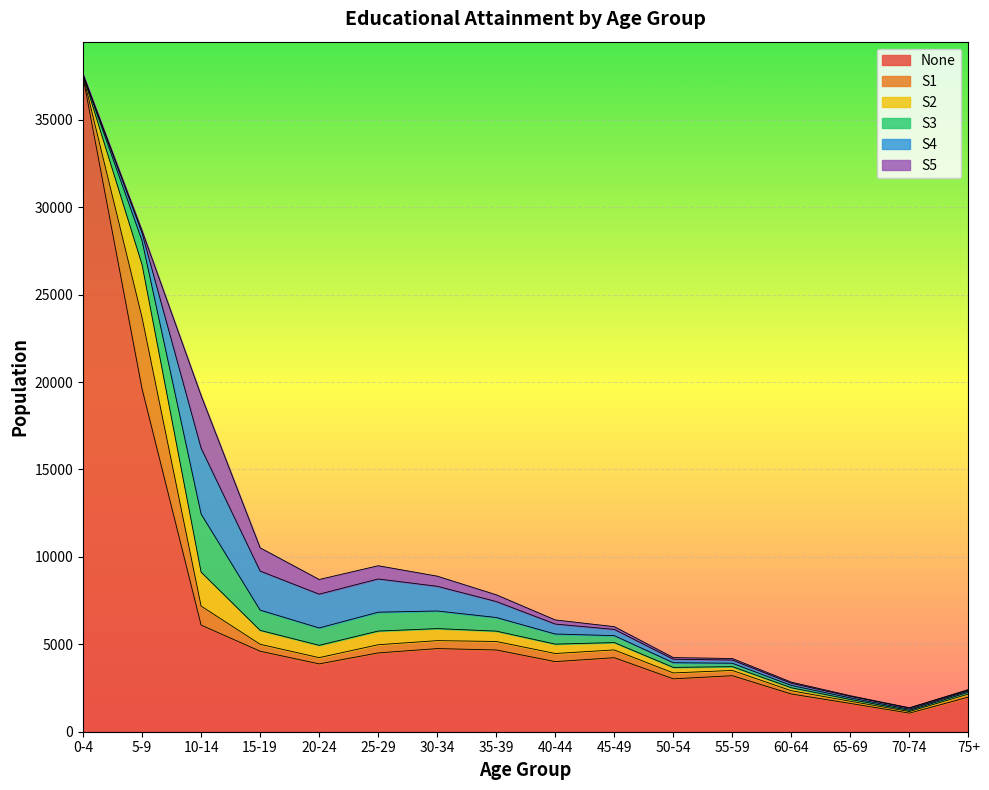

What is the label of the 8th point from the right?

40-44